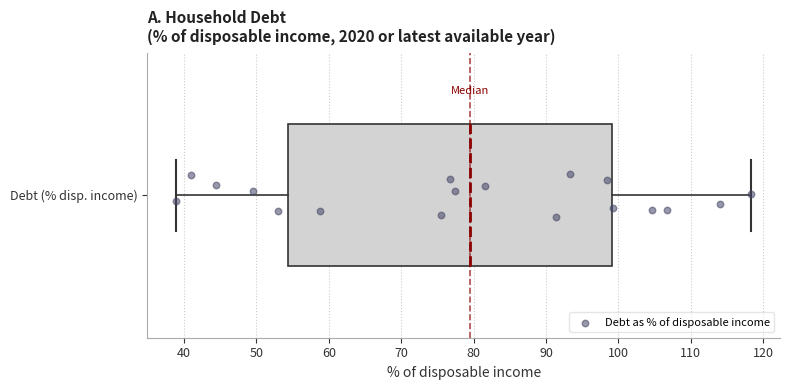

Where does the left whisker of the box for Debt (% disp. income) end on the x-axis? The values are not printed on the chart, so give them approximately, as read against the axis.

39